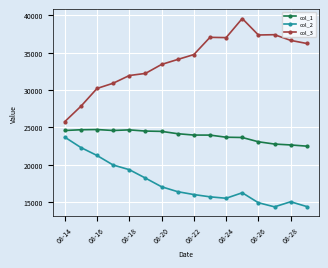

Does the chart display data point markers on the line(s)?

Yes